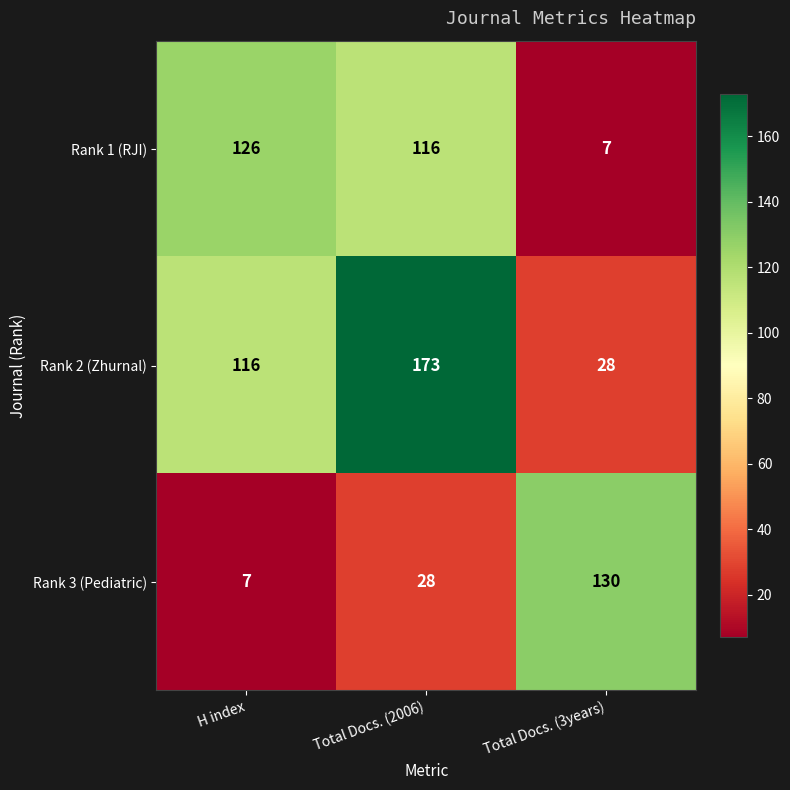

Reading right to left, what are all the values shown in this chart?

Rank 1 (RJI): Total Docs. (3years)=7	Total Docs. (2006)=116	H index=126
Rank 2 (Zhurnal): Total Docs. (3years)=28	Total Docs. (2006)=173	H index=116
Rank 3 (Pediatric): Total Docs. (3years)=130	Total Docs. (2006)=28	H index=7